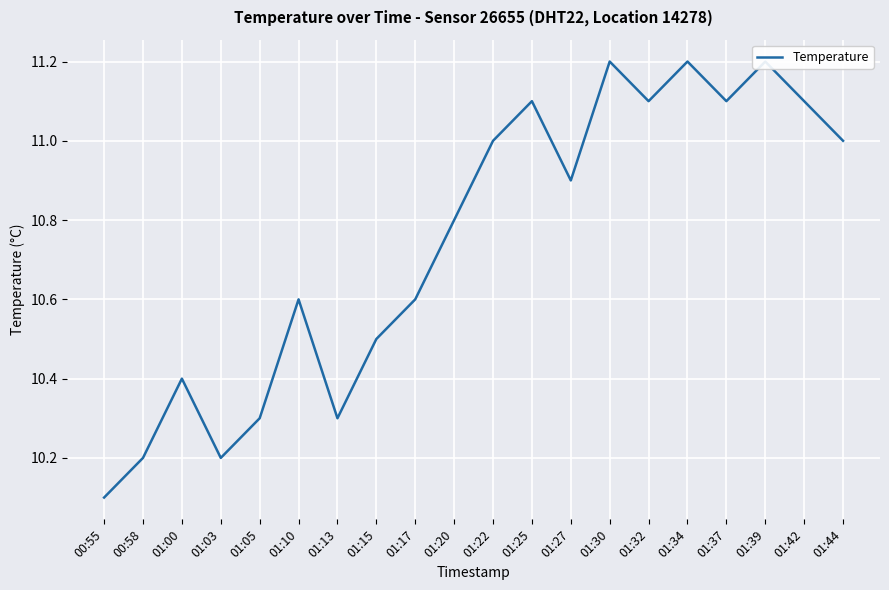

Which category has the lowest value across all series?

00:55